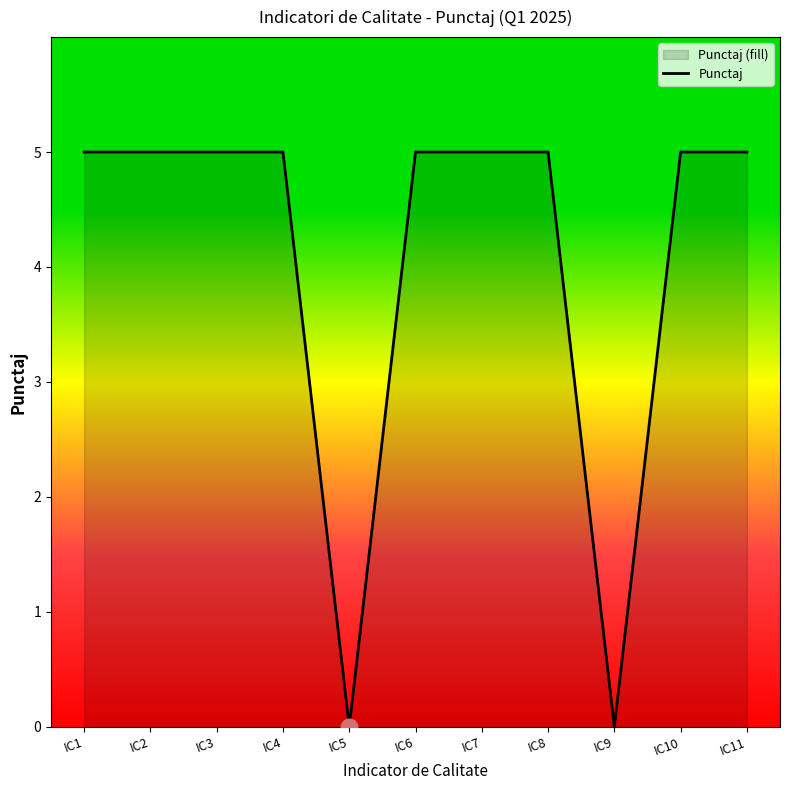

Which has a higher value, IC6 or IC2?

IC6